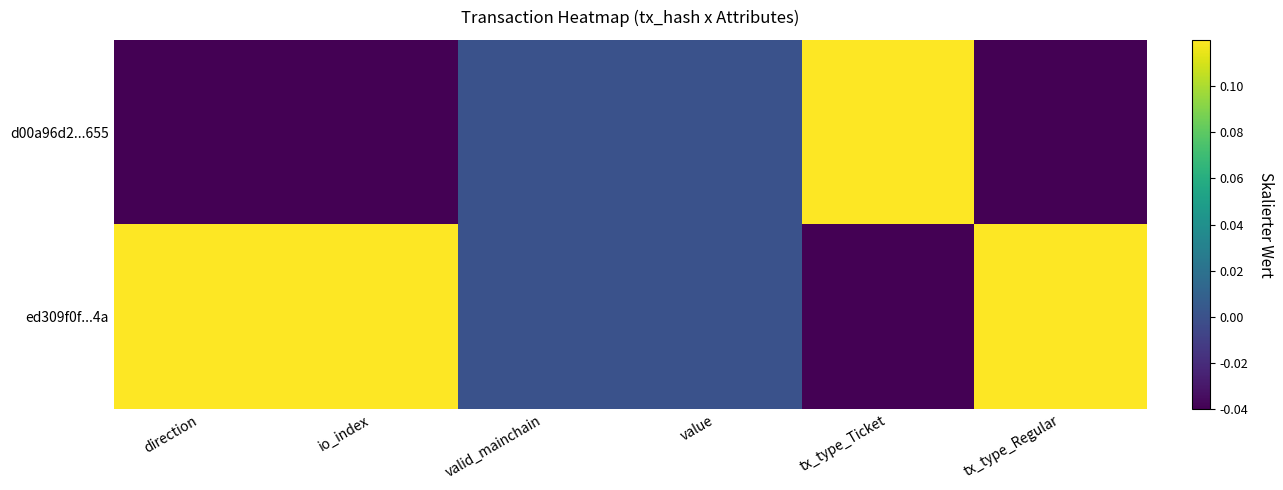

Reading left to right, transcribe all the data shown in this chart.

d00a96d2...655: direction=-0.0	io_index=-0.0	valid_mainchain=0.0	value=0.0	tx_type_Ticket=0.1	tx_type_Regular=-0.0
ed309f0f...4a: direction=0.1	io_index=0.1	valid_mainchain=0.0	value=0.0	tx_type_Ticket=-0.0	tx_type_Regular=0.1